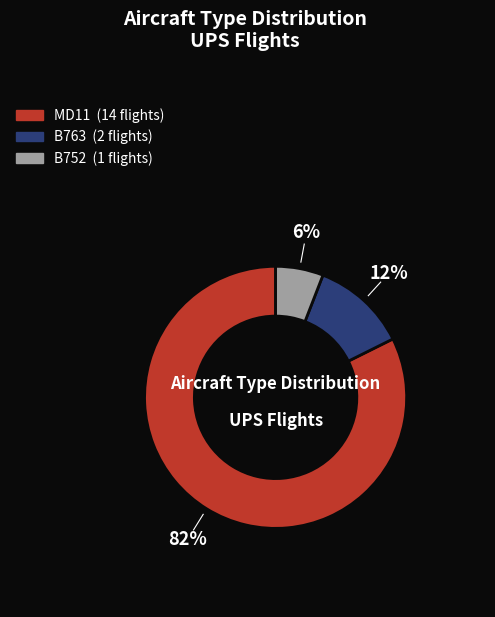

To the nearest percent, what is the average slice percentage?

33%